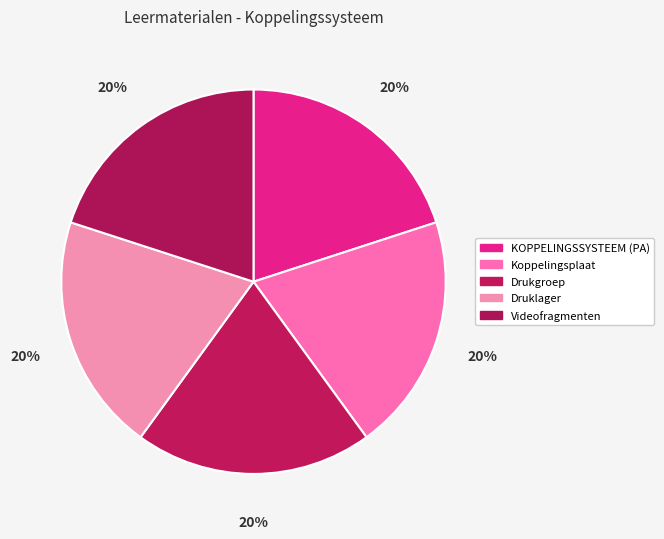

What is the ratio of the value at Drukgroep to the value at Druklager?

1.0